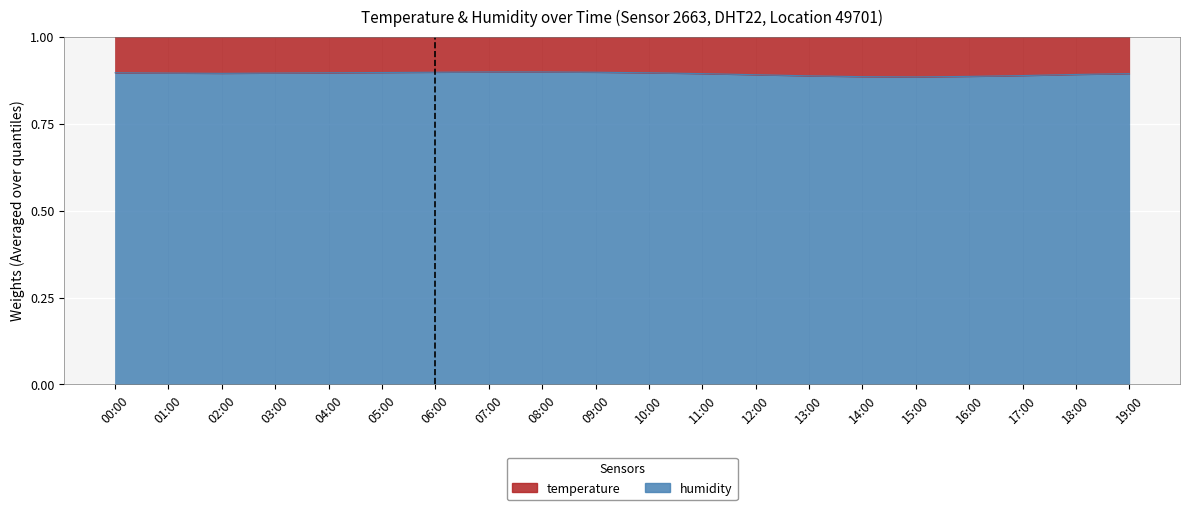

True or false: there are more than 0 points higher than both neighbors.

False